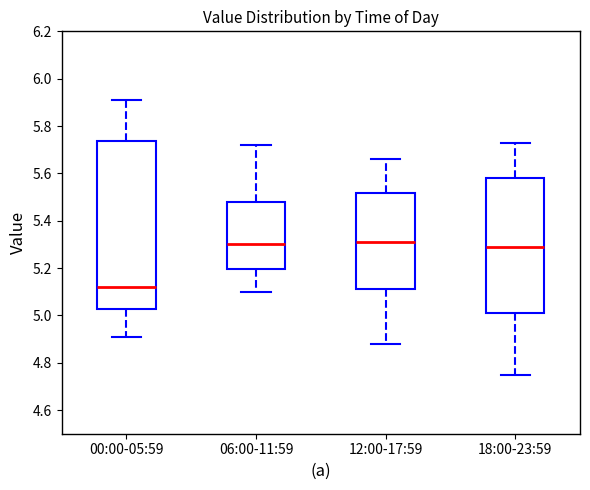

Where does the upper whisker of the box for 06:00-11:59 end on the y-axis? The values are not printed on the chart, so give them approximately, as read against the axis.

5.72